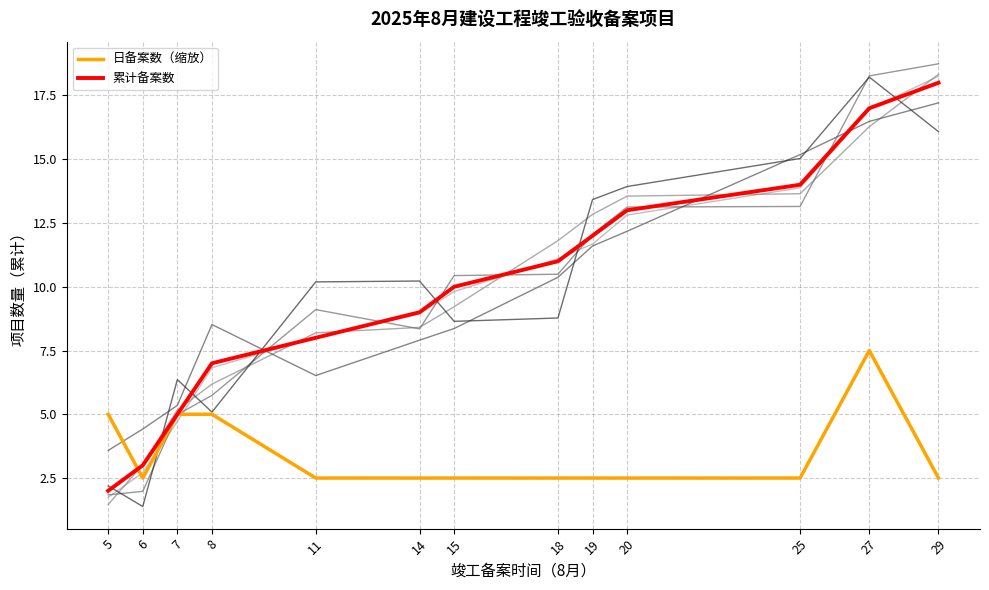

At which category is the sum across all series the highest?

27